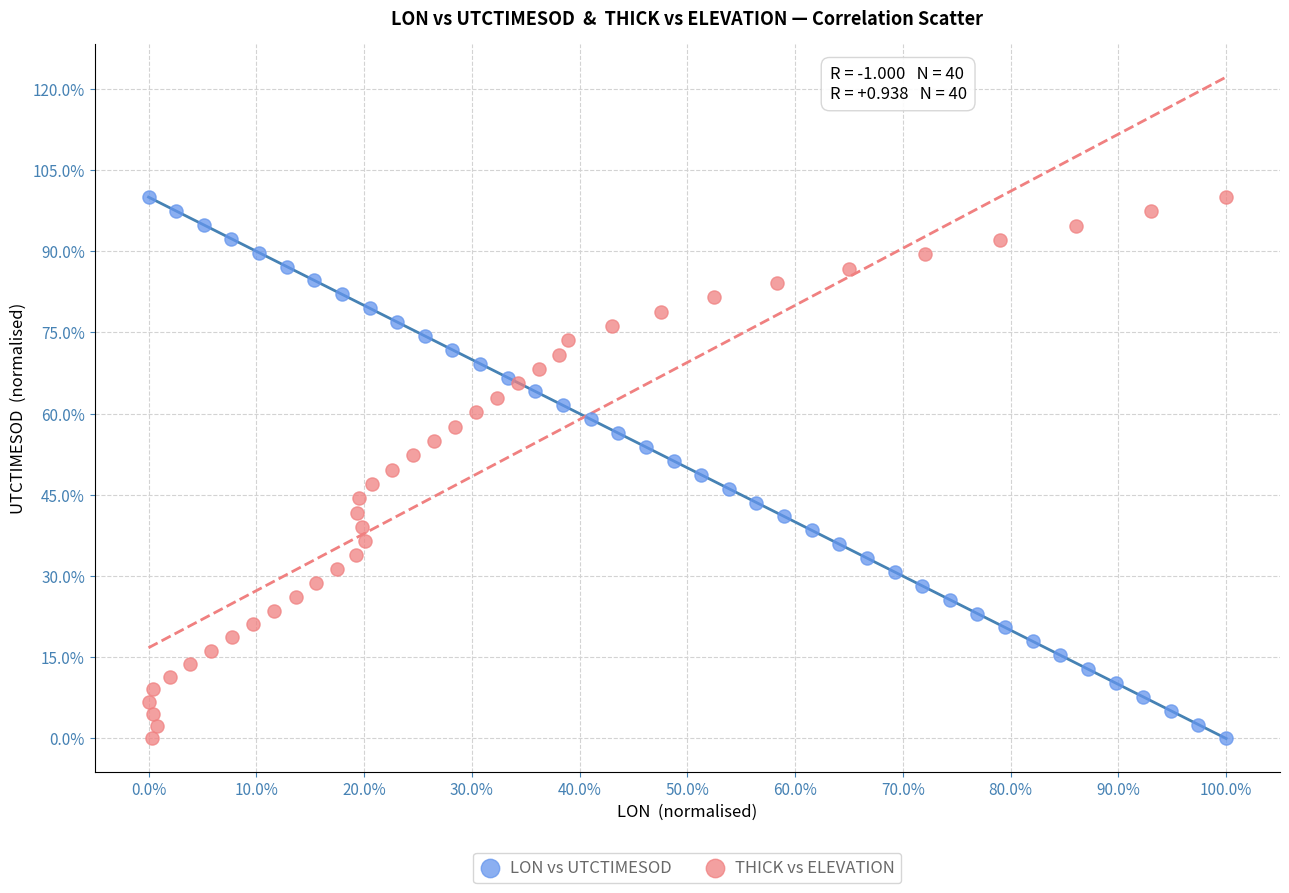

What are all the series names shown in the legend?

LON vs UTCTIMESOD, THICK vs ELEVATION